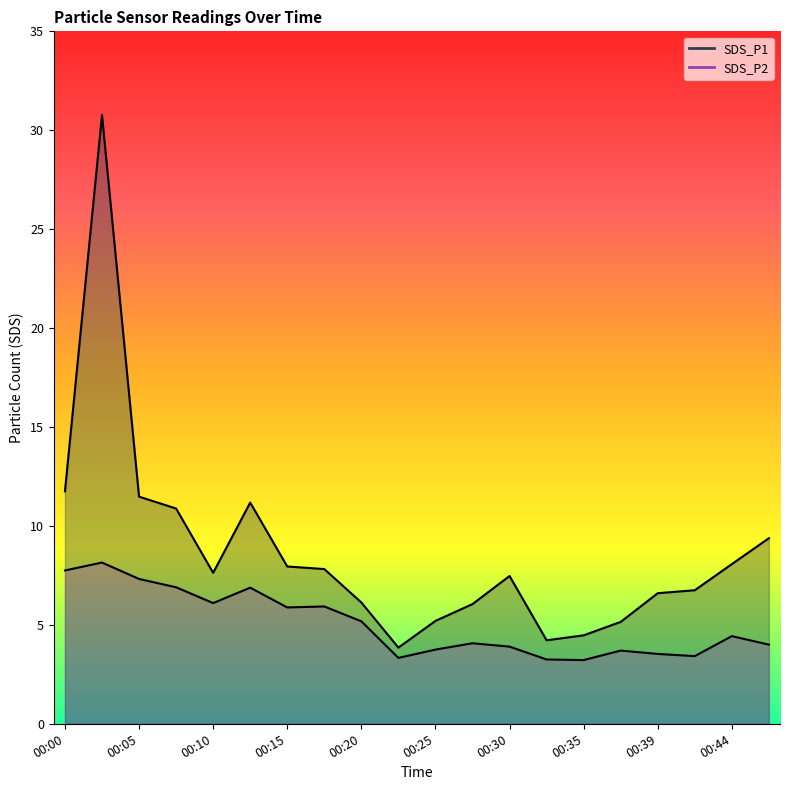

Is it true that SDS_P1 equals 9.1 at 00:39?

False